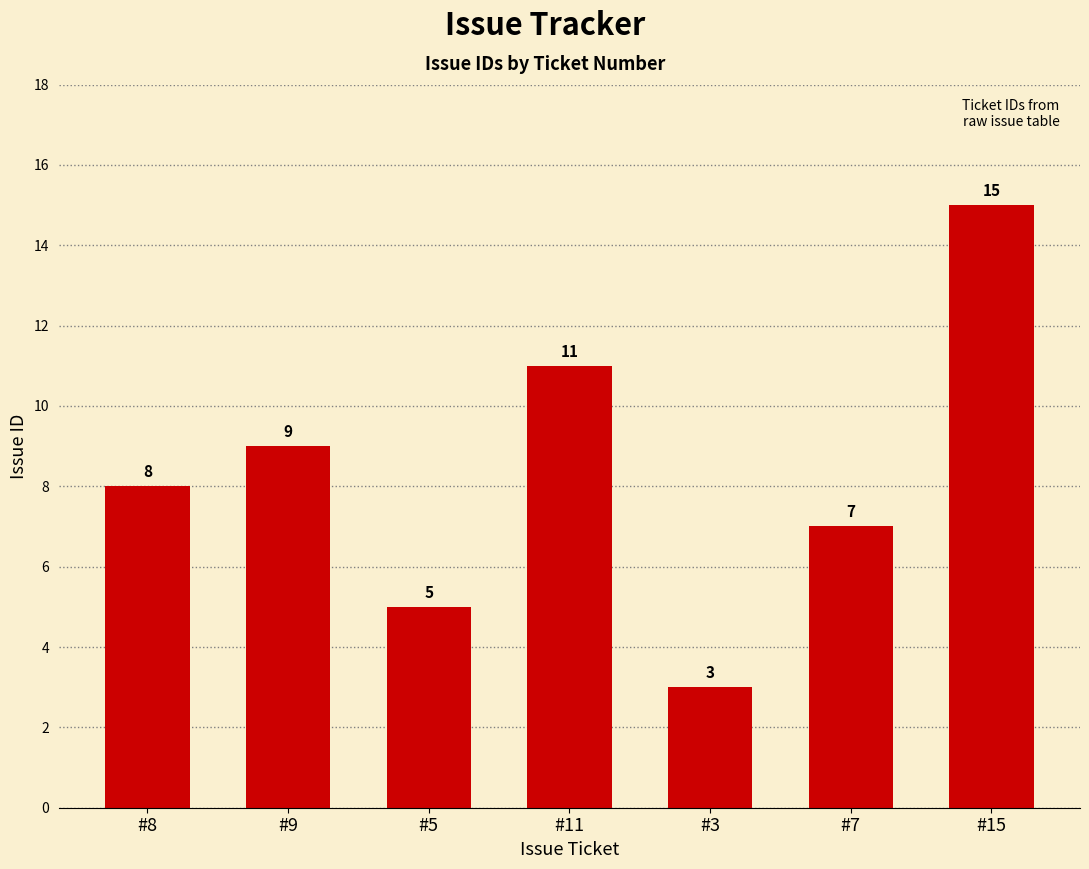

Count the values in the range 5 to 11.

5